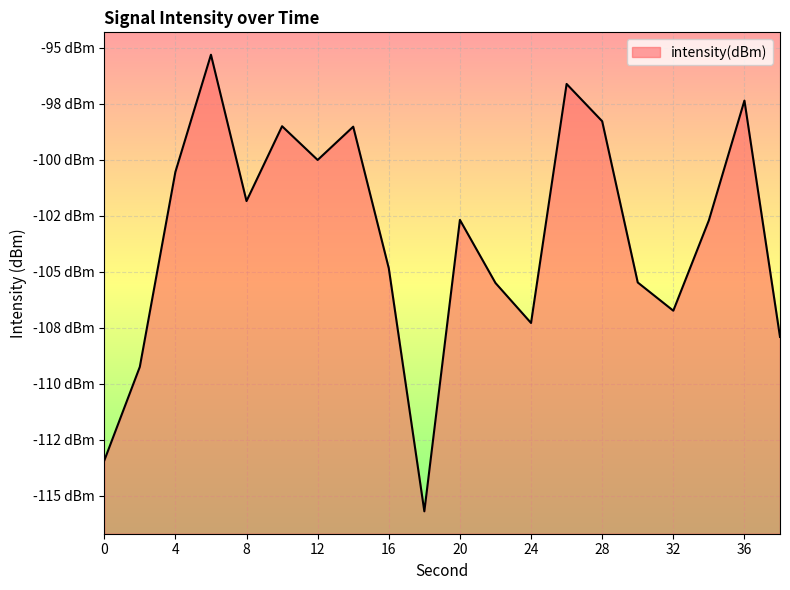

List the labels in order of value, largest first.

6, 26, 36, 28, 10, 14, 12, 4, 8, 20, 34, 16, 30, 22, 32, 24, 38, 2, 0, 18